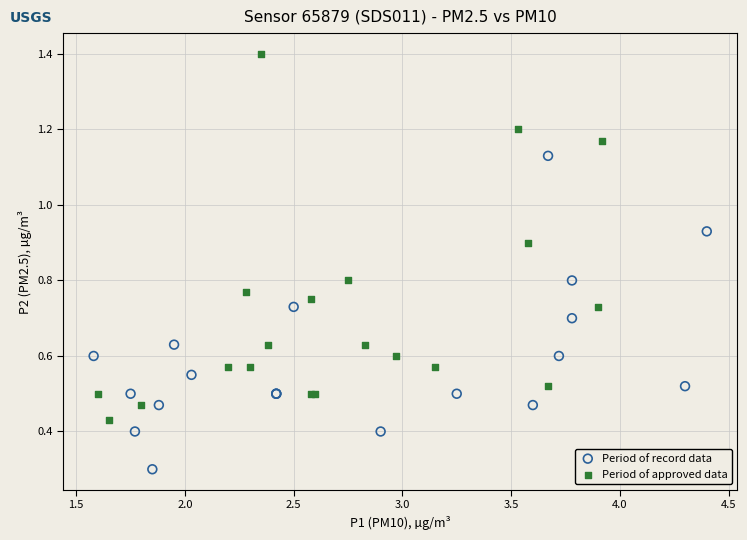

Which series reaches the maximum Y coordinate?

Period of approved data